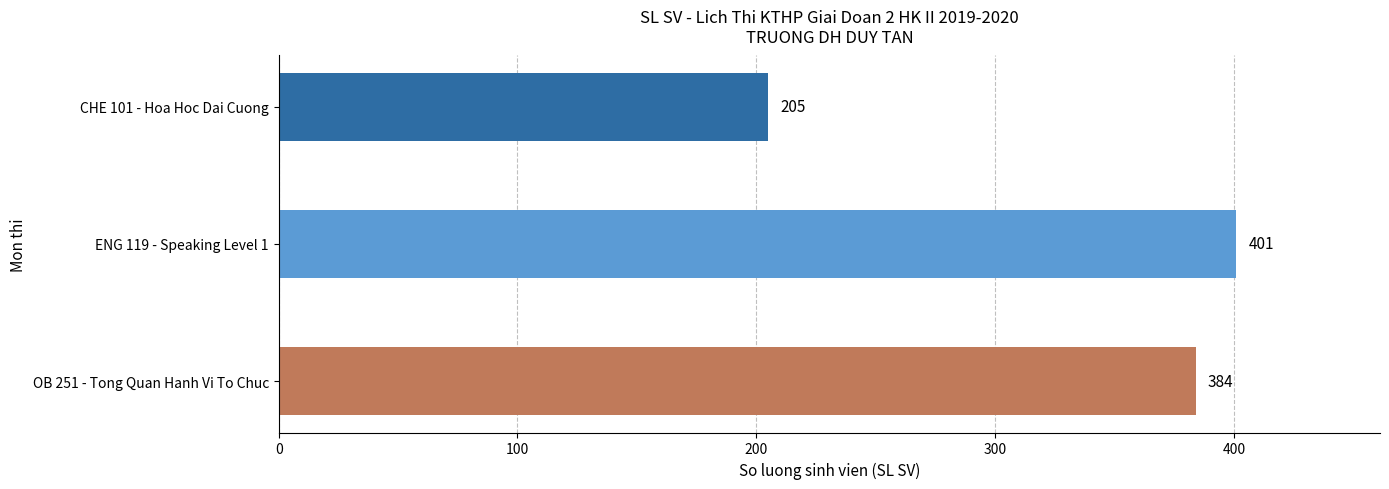

The value at CHE 101 - Hoa Hoc Dai Cuong is 205. True or false?

True